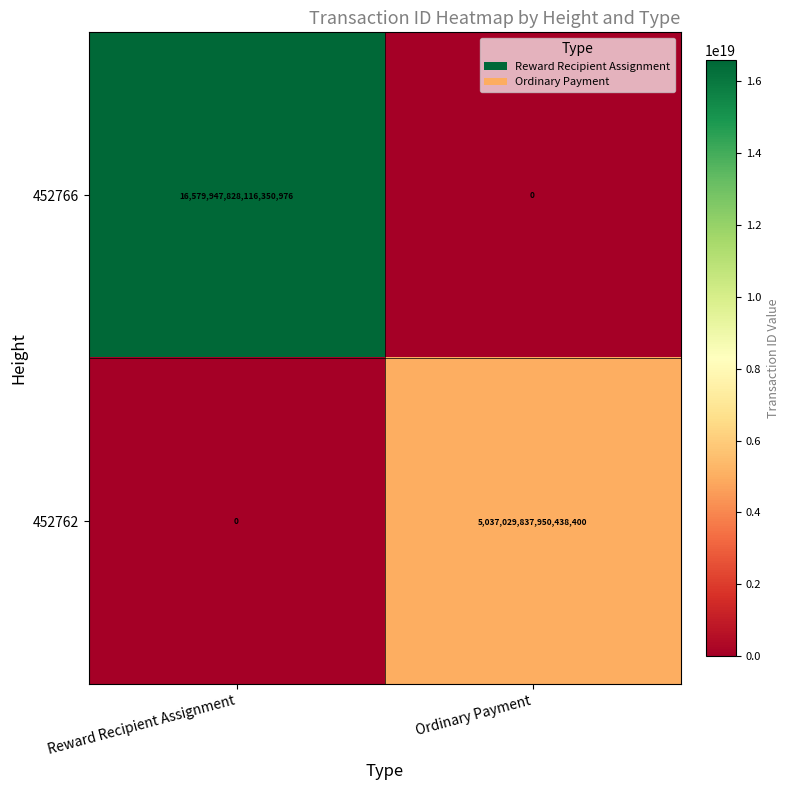

Which series has the widest spread of values?

452766